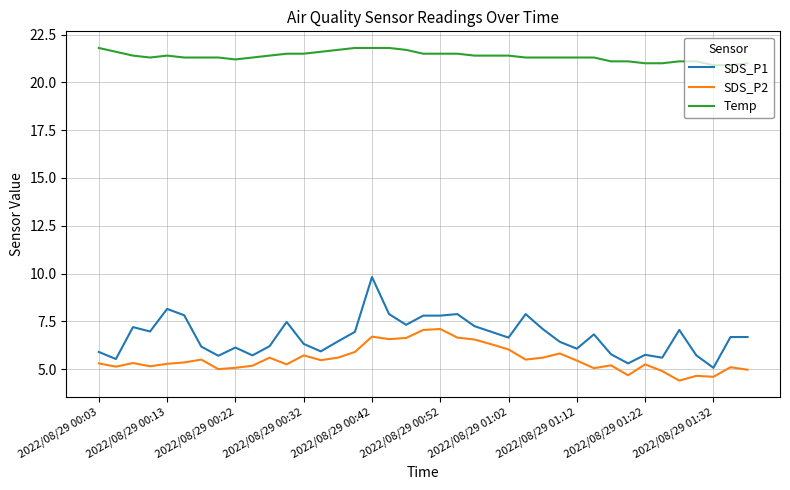

True or false: Temp and SDS_P1 intersect in this chart.

False